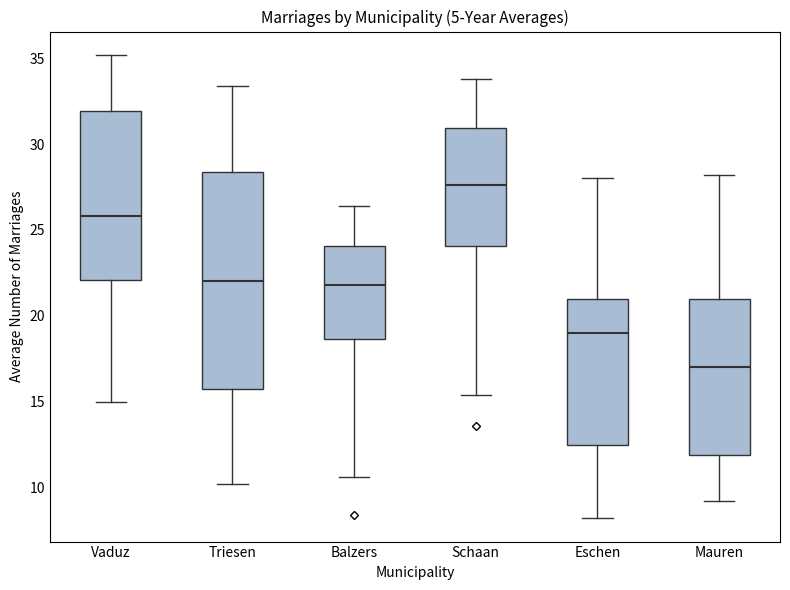

Reading left to right, read every box against the y-axis: the position of its median line, the range the box covers, and the ends of its whiskers. The values are not printed on the chart, so give them approximately, as read against the axis.

Vaduz: median 26.0, box 22.0 to 32.0, whiskers 15.0 to 35.0
Triesen: median 22.0, box 16.0 to 28.5, whiskers 10.0 to 33.5
Balzers: median 22.0, box 18.5 to 24.0, whiskers 10.5 to 26.5
Schaan: median 27.5, box 24.0 to 31.0, whiskers 15.5 to 34.0
Eschen: median 19.0, box 12.5 to 21.0, whiskers 8.0 to 28.0
Mauren: median 17.0, box 12.0 to 21.0, whiskers 9.0 to 28.0